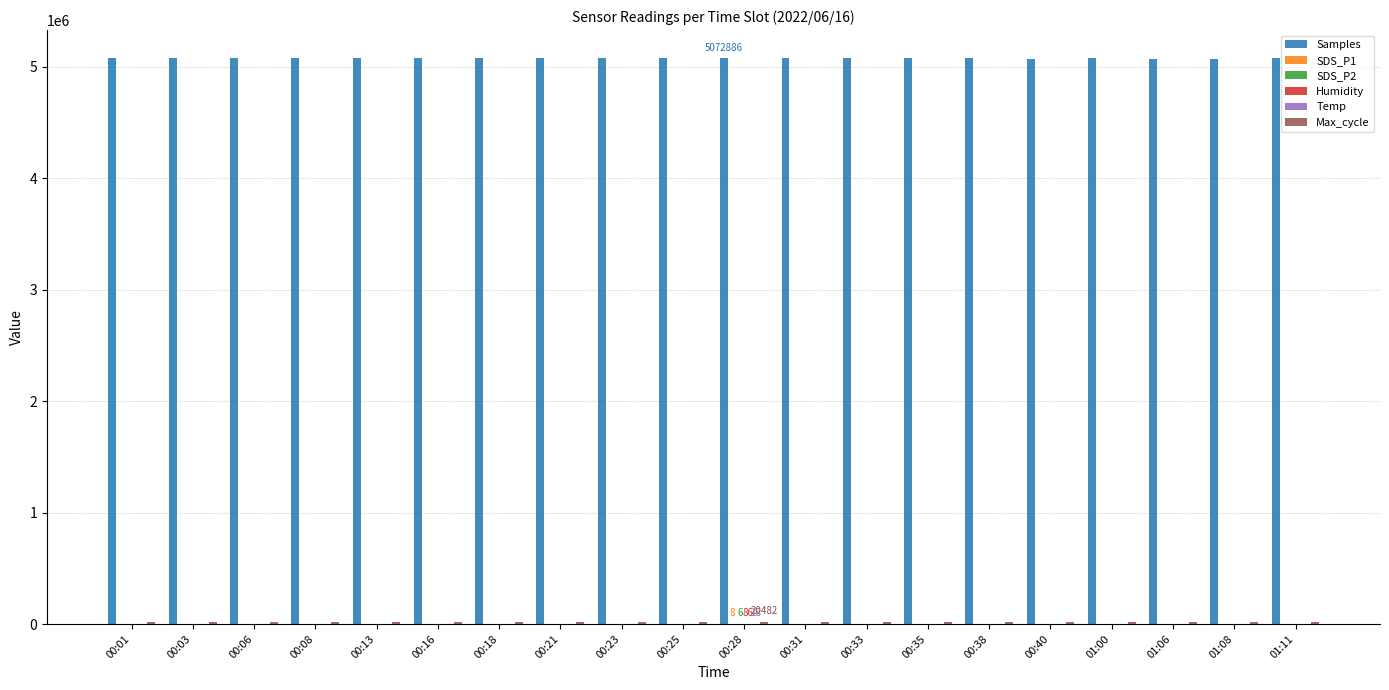

Which series has the largest total across all categories?

Samples